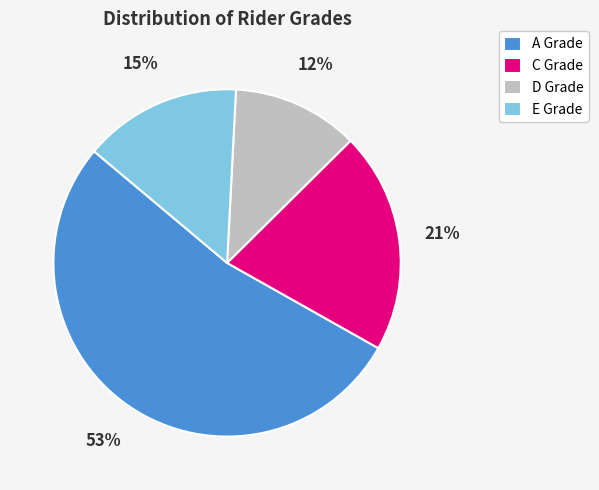

True or false: E Grade accounts for 15% of the total.

True